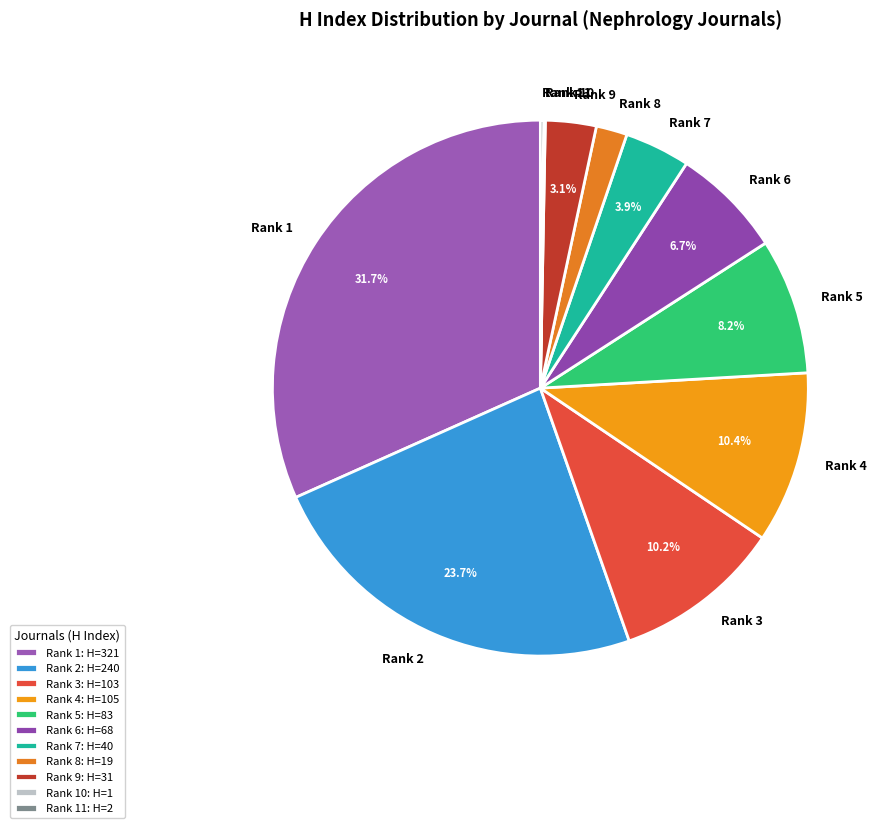

Does Rank 2 account for over 50% of the chart?

No